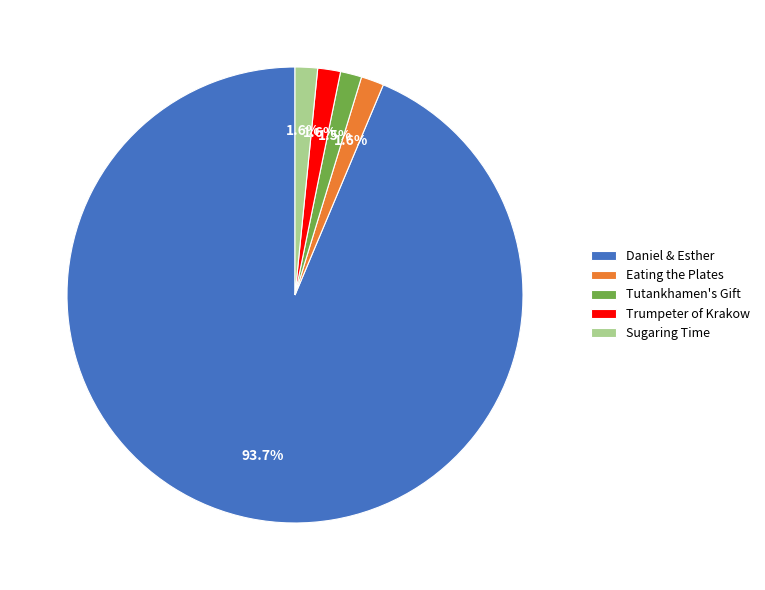

What is the ratio of the value at Trumpeter of Krakow to the value at Sugaring Time?

1.0